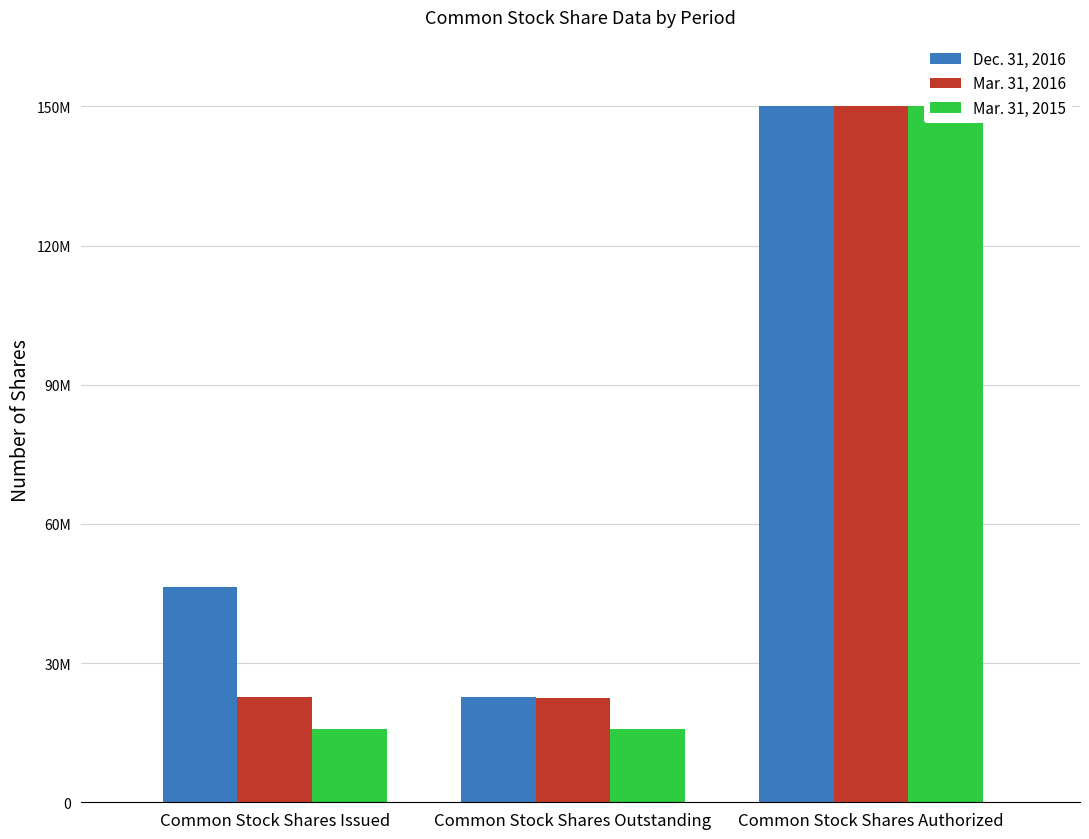

Reading right to left, extract all data points from this chart.

Dec. 31, 2016: Common Stock Shares Authorized=150000000	Common Stock Shares Outstanding=22591292	Common Stock Shares Issued=46362541
Mar. 31, 2016: Common Stock Shares Authorized=150000000	Common Stock Shares Outstanding=22428313	Common Stock Shares Issued=22591292
Mar. 31, 2015: Common Stock Shares Authorized=150000000	Common Stock Shares Outstanding=15839563	Common Stock Shares Issued=15839563